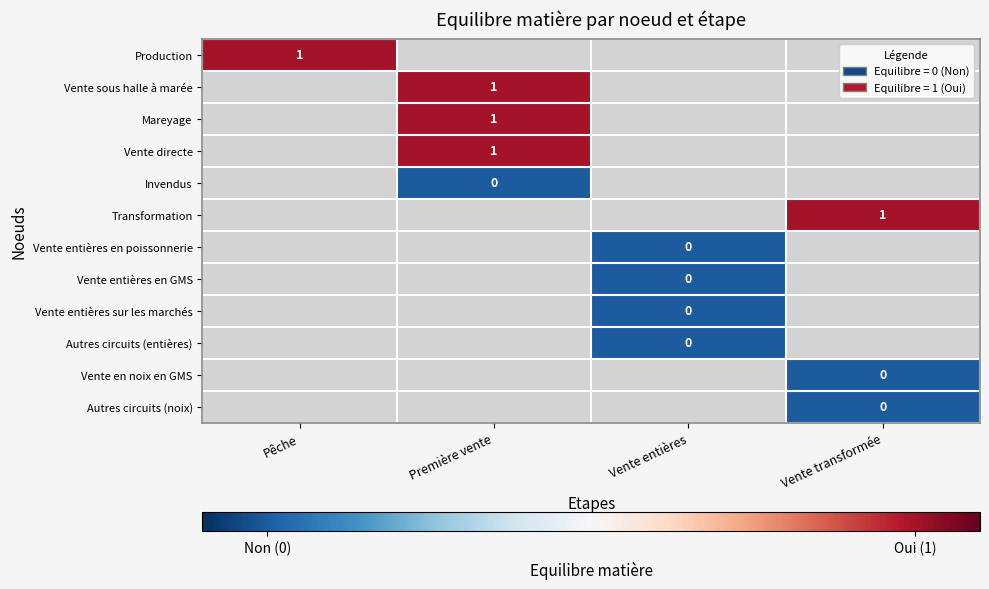

The Vente directe series shows 1 at Première vente. True or false?

True